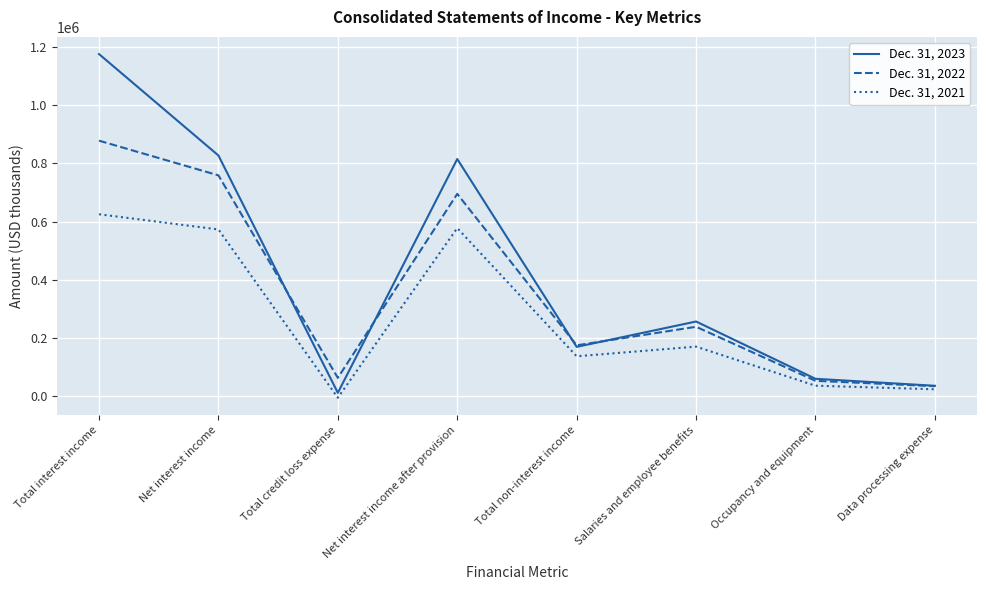

True or false: Dec. 31, 2023 and Dec. 31, 2021 intersect in this chart.

False